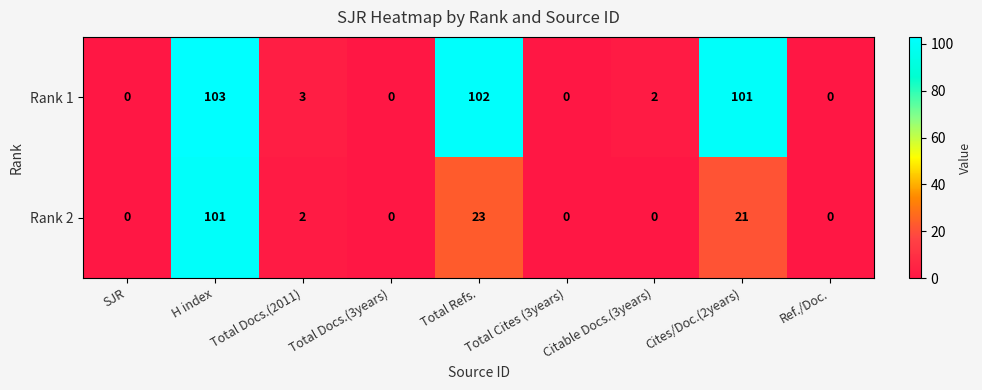

At how many categories does at least one series exceed 10?

3